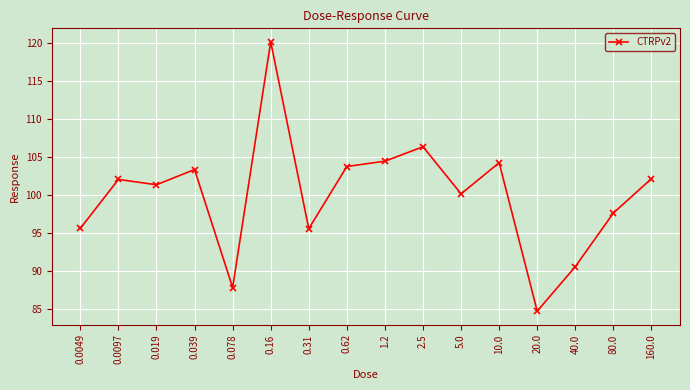

What is the label of the 13th point from the left?

20.0